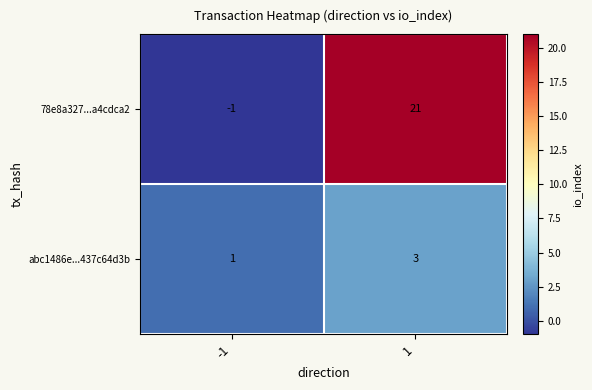

Which label corresponds to the smallest value in the chart?

-1